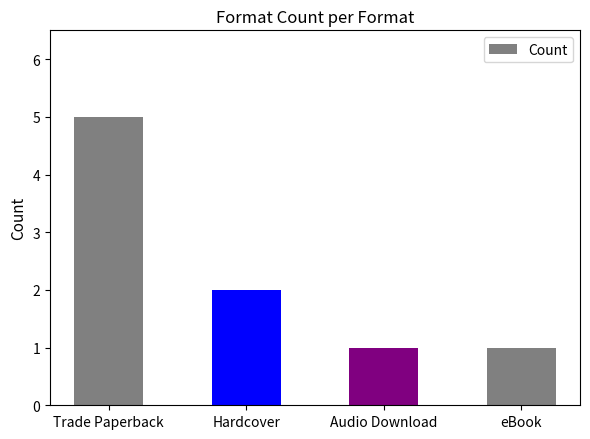

What is the minimum value shown in the chart?

1